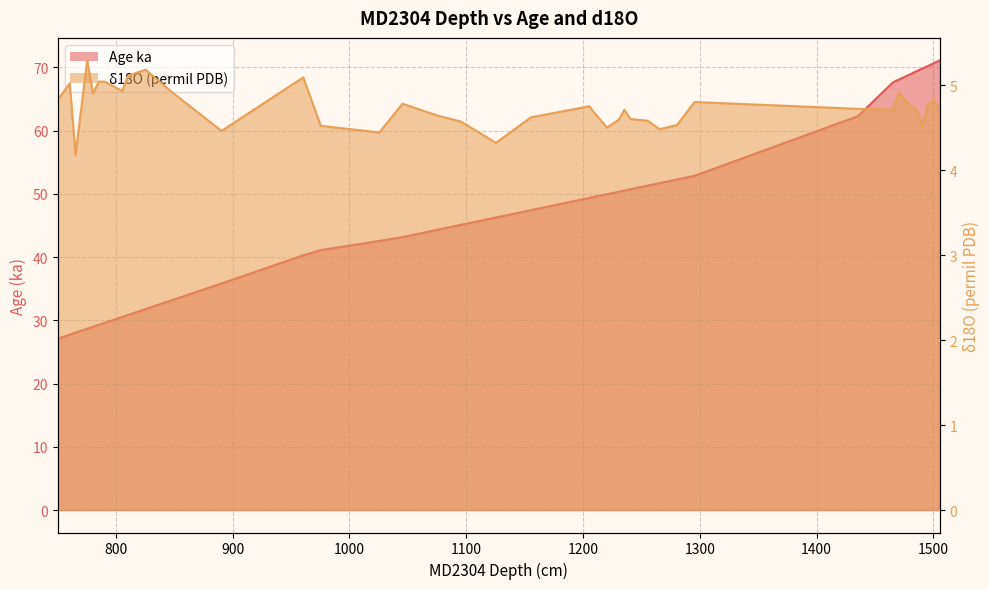

Which series has the largest total across all categories?

Age ka